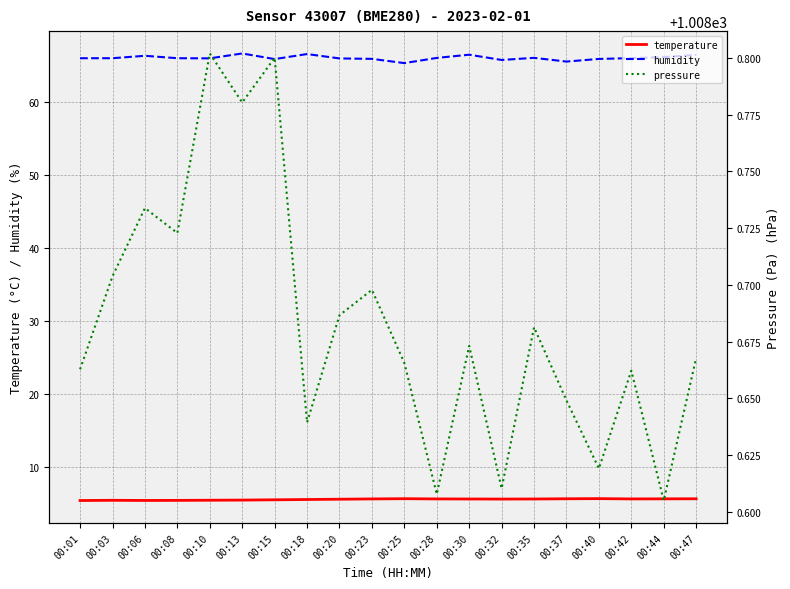

At how many categories does at least one series exceed 346?

20